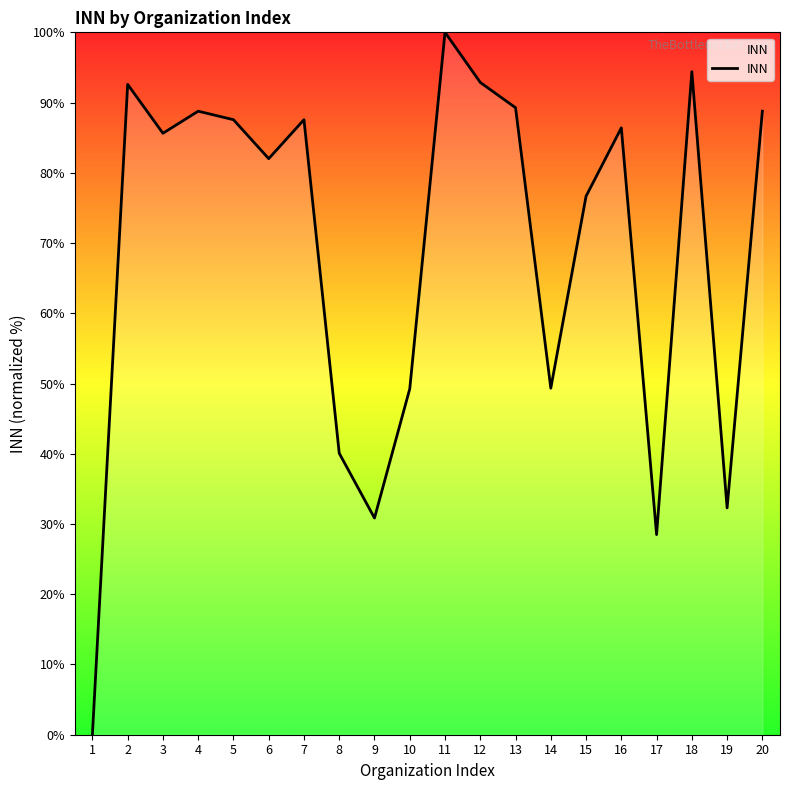

The value at 1 is -43.3. True or false?

False